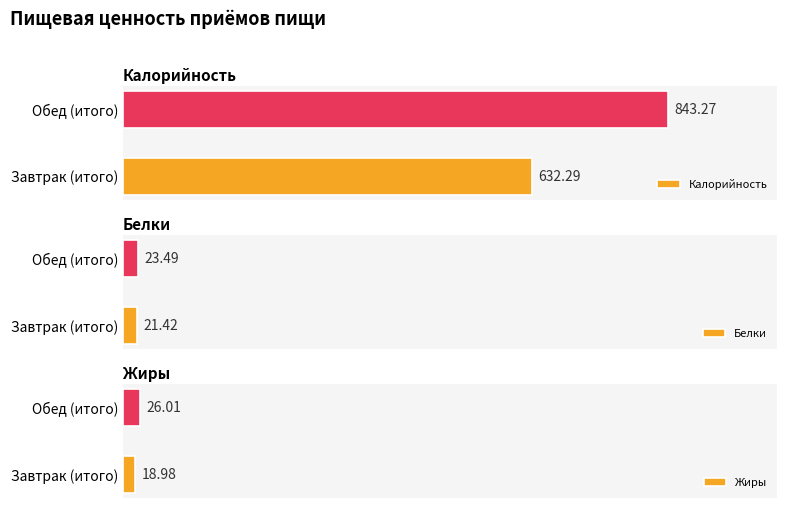

What is the maximum value shown in the chart?

843.3